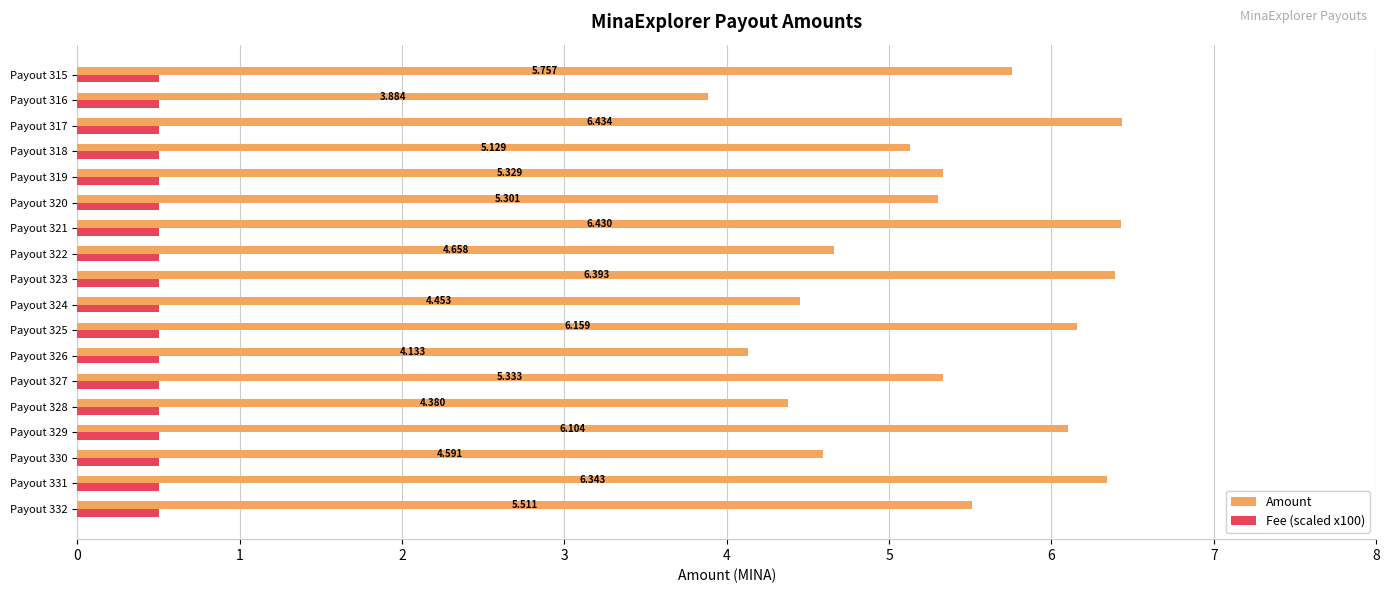

Which series has the largest total across all categories?

Amount